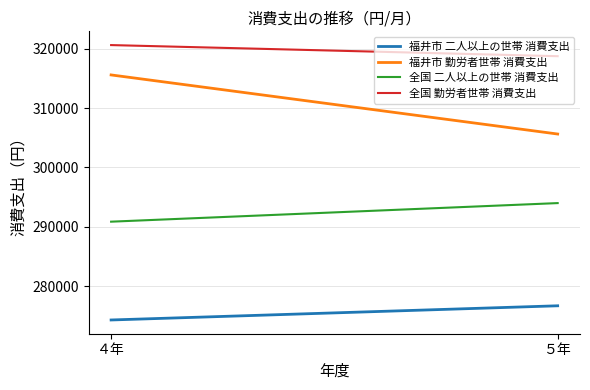

Rank the categories by 福井市 二人以上の世帯 消費支出 value from highest to lowest.

５年, ４年